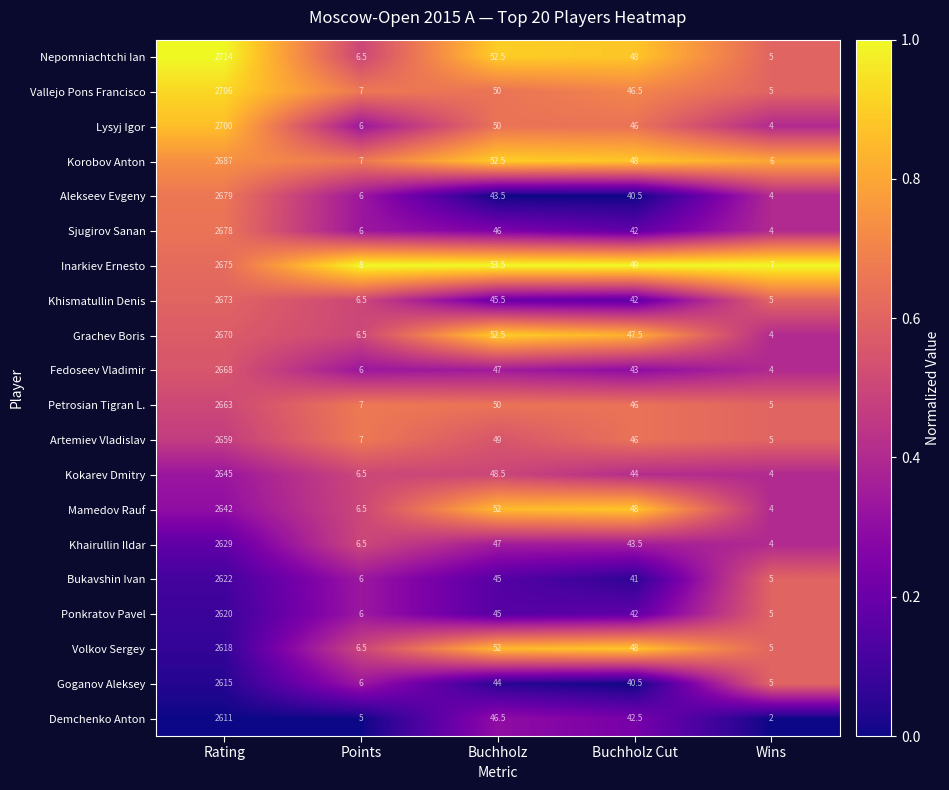

Rank the categories by Ponkratov Pavel value from highest to lowest.

Rating, Buchholz, Buchholz Cut, Points, Wins